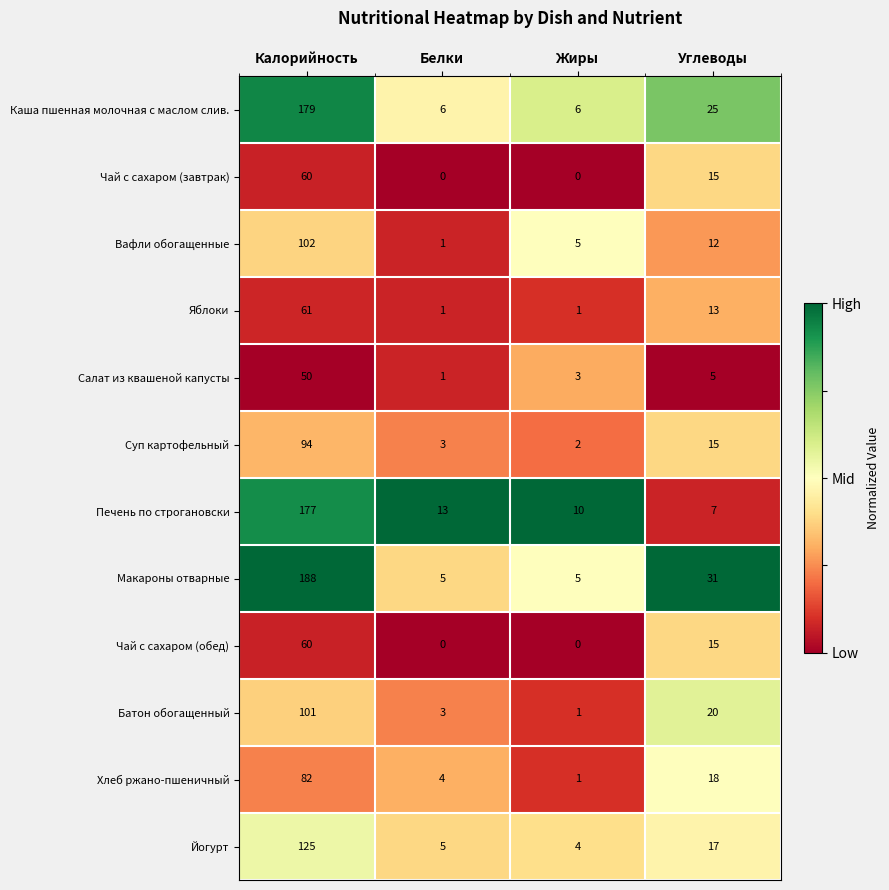

Which series has the largest range (max minus min)?

Макароны отварные